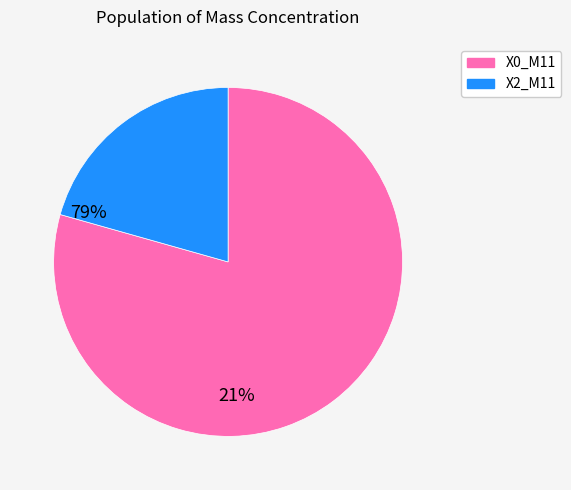

What is the ratio of the value at X0_M11 to the value at X2_M11?

3.8